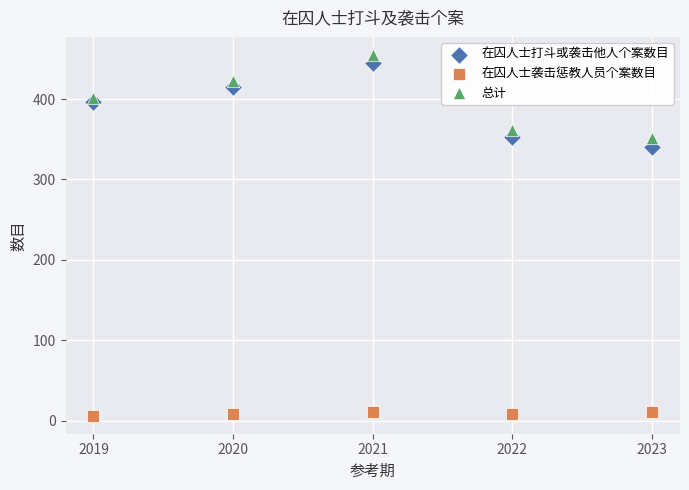

Across all series, what Y value is closest to 230?

340